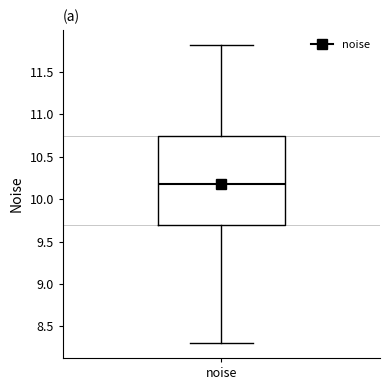

Transcribe this box plot: give where the median line is, the range the box spans, and where the two whiskers end, as read against the y-axis. The values are not printed on the chart, so give them approximately, as read against the axis.

median 10.20, box 9.70 to 10.75, whiskers 8.30 to 11.80